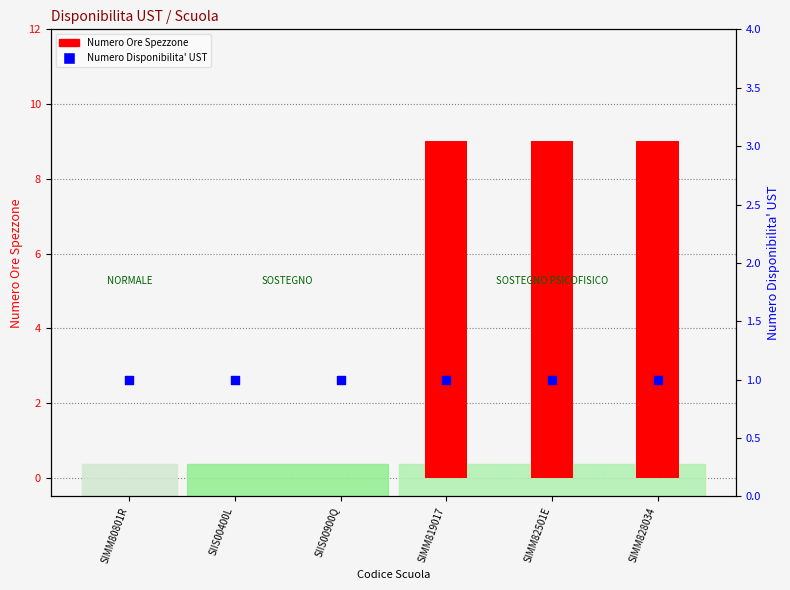

What are all the series names shown in the legend?

Numero Ore Spezzone, Numero Disponibilita' UST